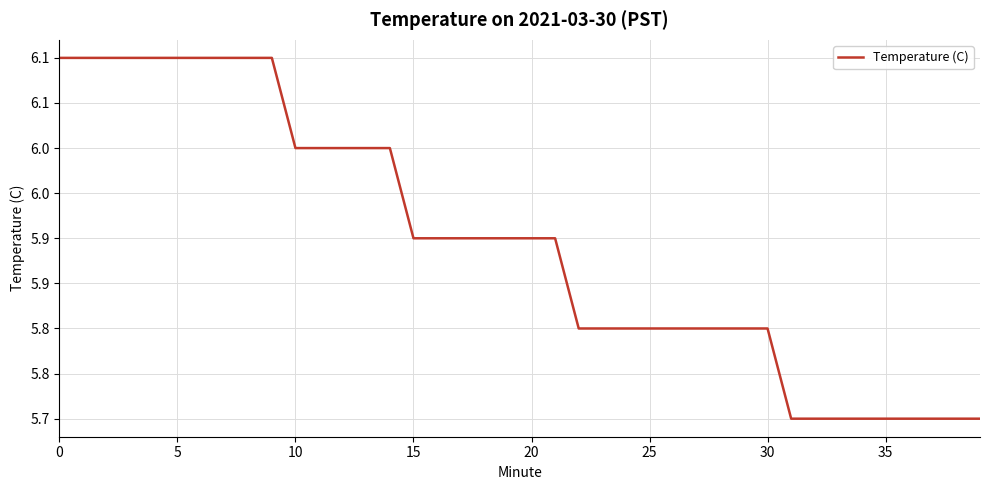

Is this an area chart (filled region under the line)?

No